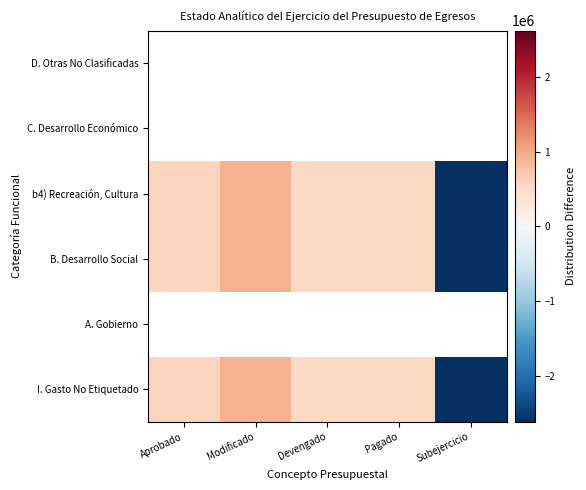

Rank the categories by C. Desarrollo Económico value from highest to lowest.

Aprobado, Modificado, Devengado, Pagado, Subejercicio